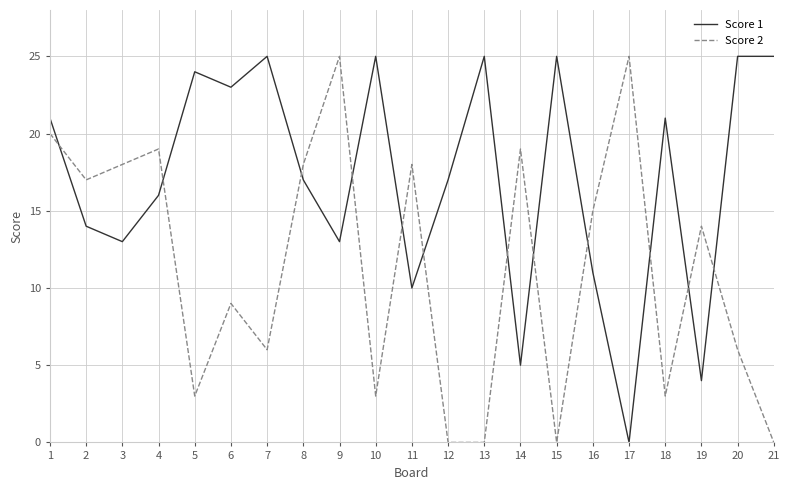

The value of Score 1 at 12 is 30. True or false?

False